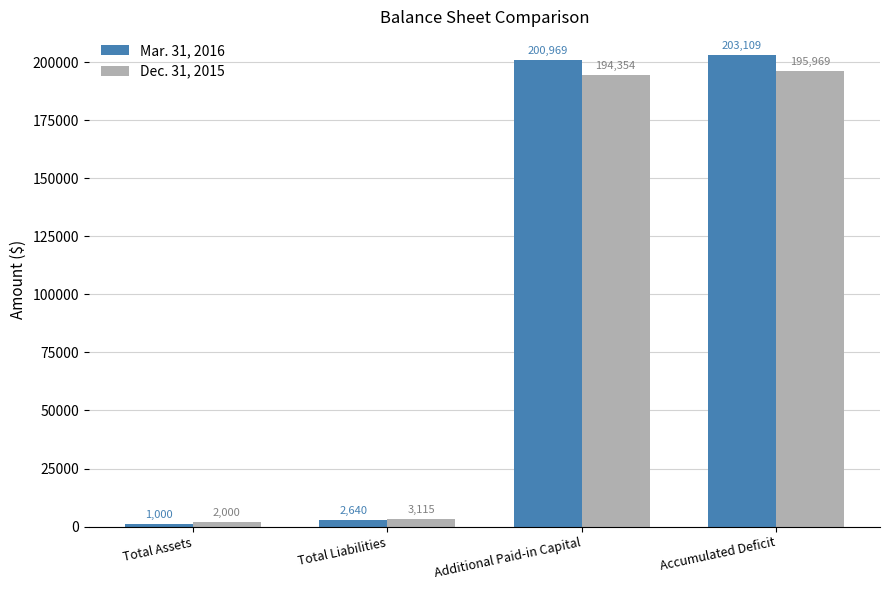

Is the value of Dec. 31, 2015 at Additional Paid-in Capital greater than the value of Mar. 31, 2016 at Additional Paid-in Capital?

No